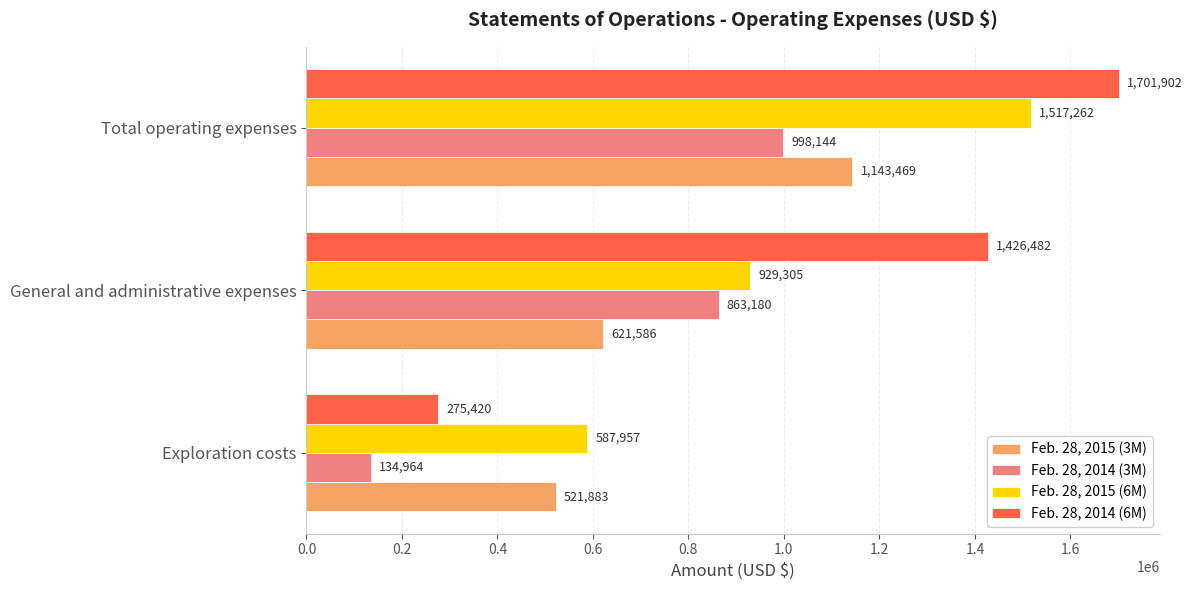

True or false: Feb. 28, 2015 (6M) has a value of 1517262 at Total operating expenses.

True